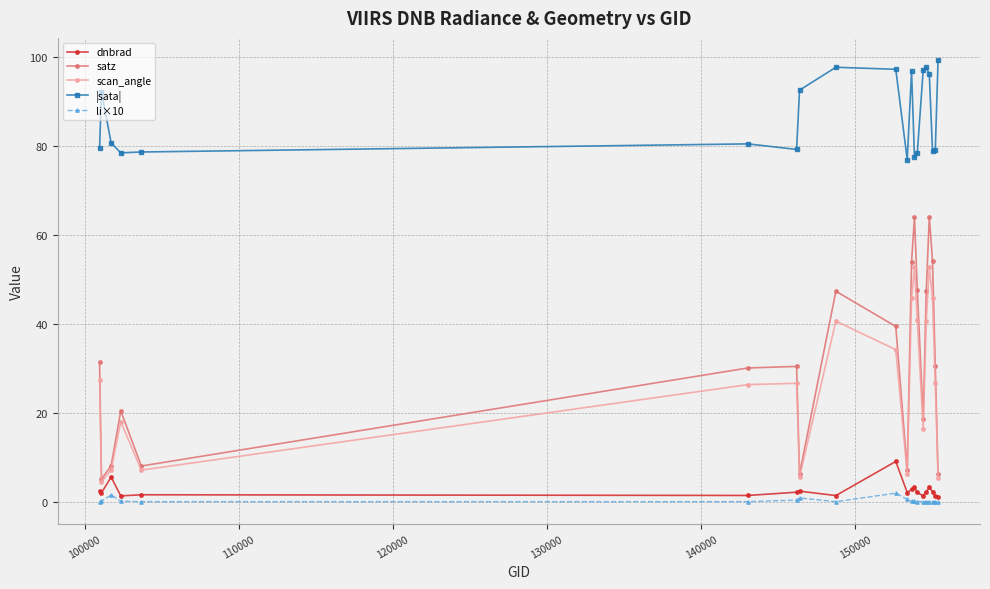

Count the number of categories in the chart.

20